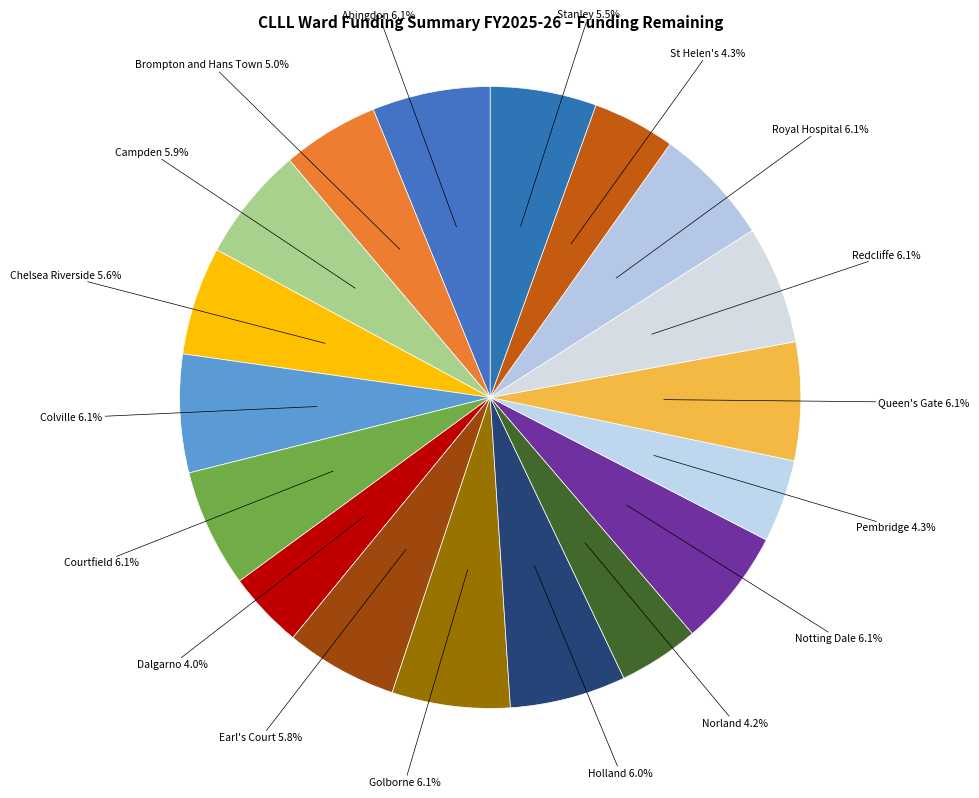

True or false: Norland accounts for 4% of the total.

True